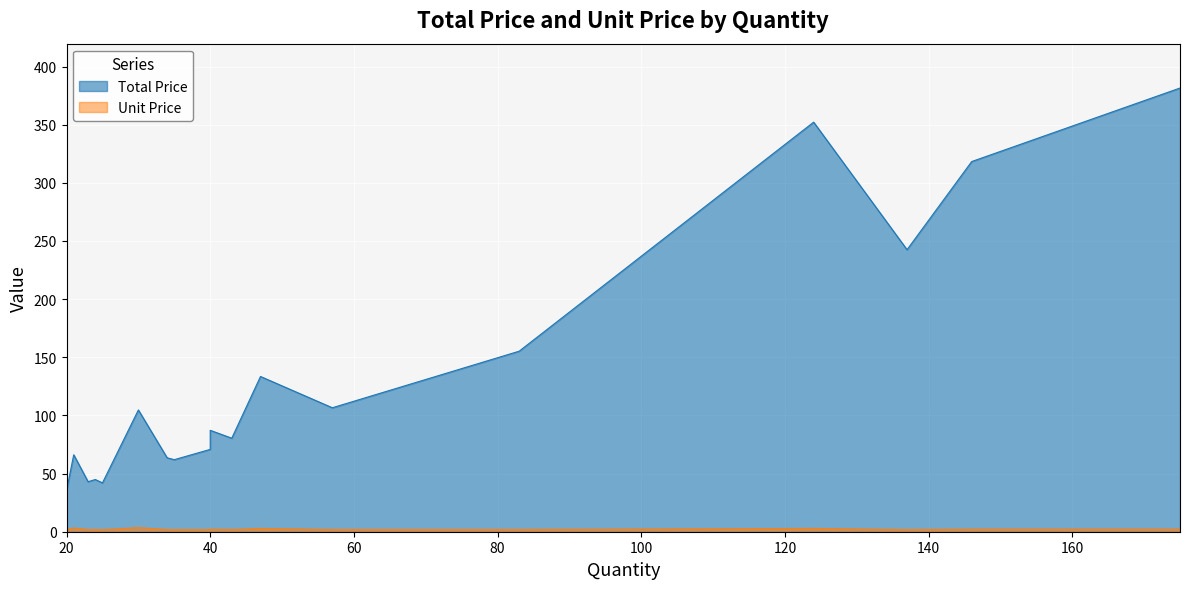

What are all the series names shown in the legend?

Total Price, Unit Price